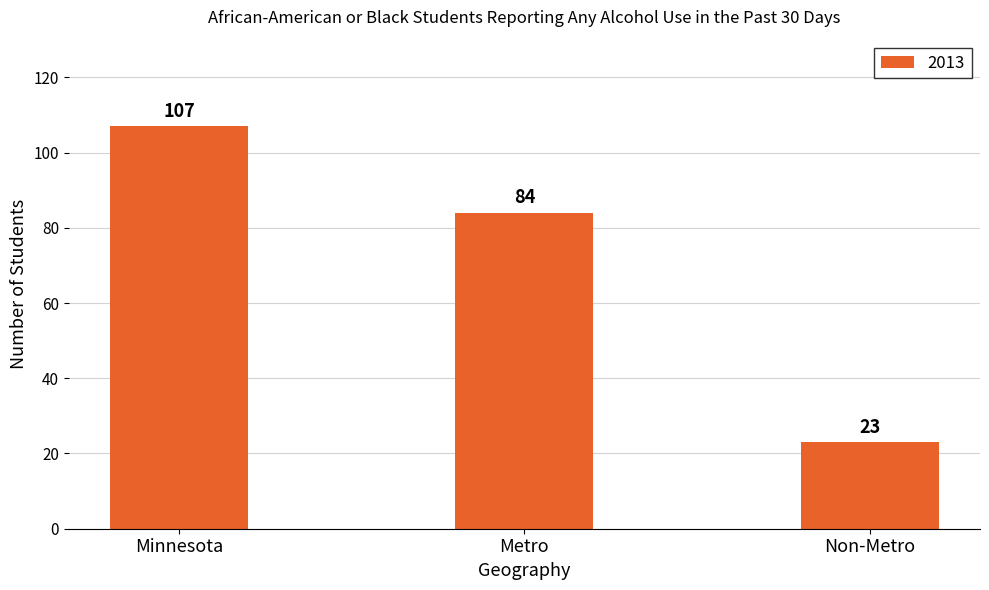

At which label does the data first exceed 84?

Minnesota